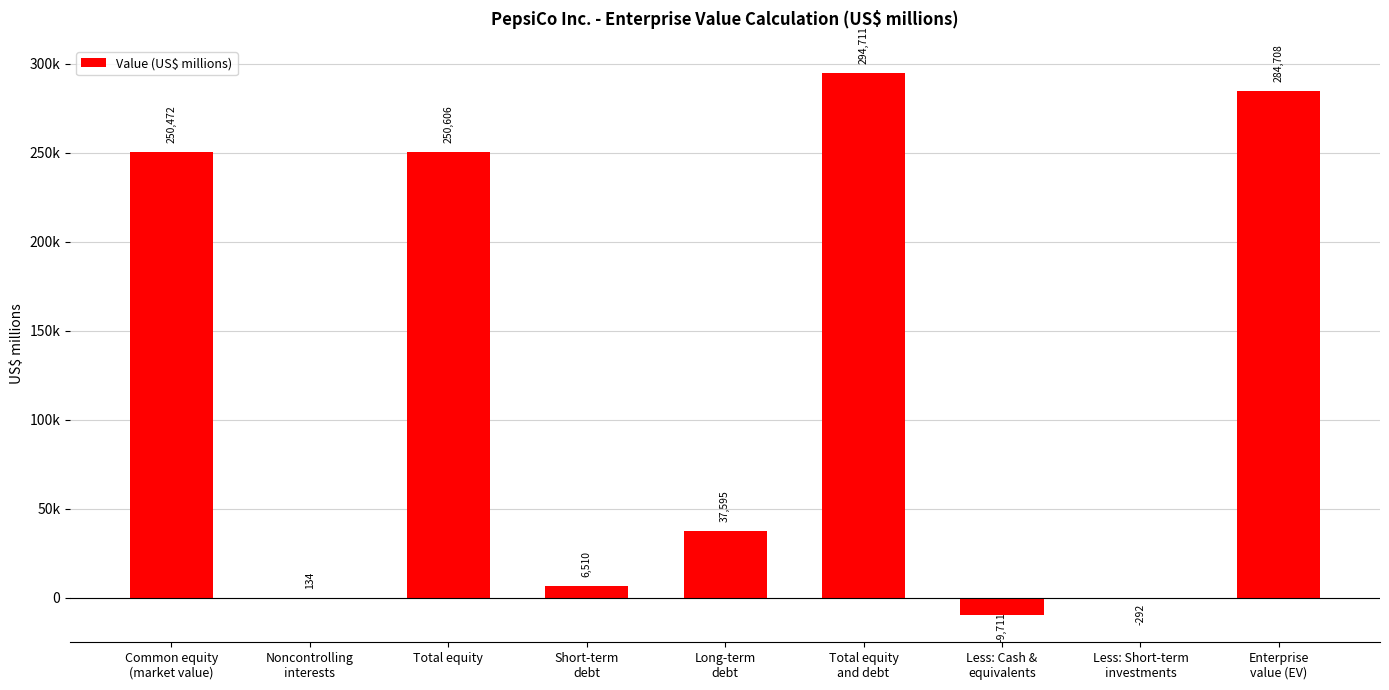

Is it true that the value at Short-term
debt is 6510?

True